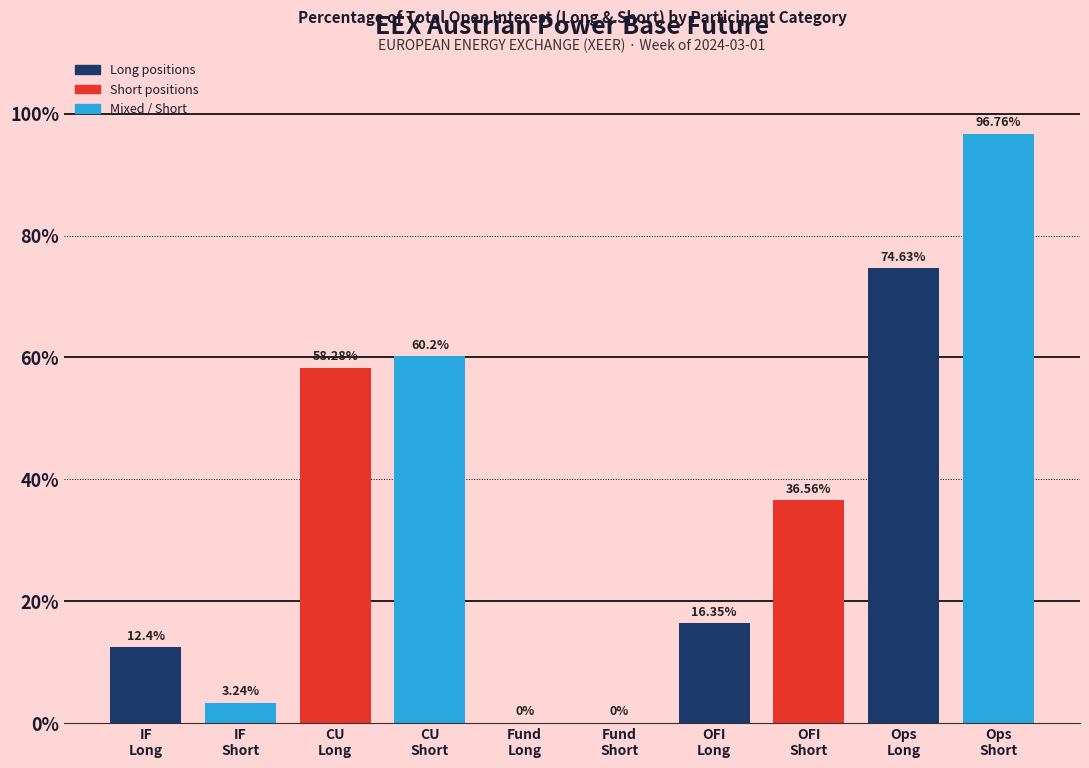

Count the number of values greater than 36.

5